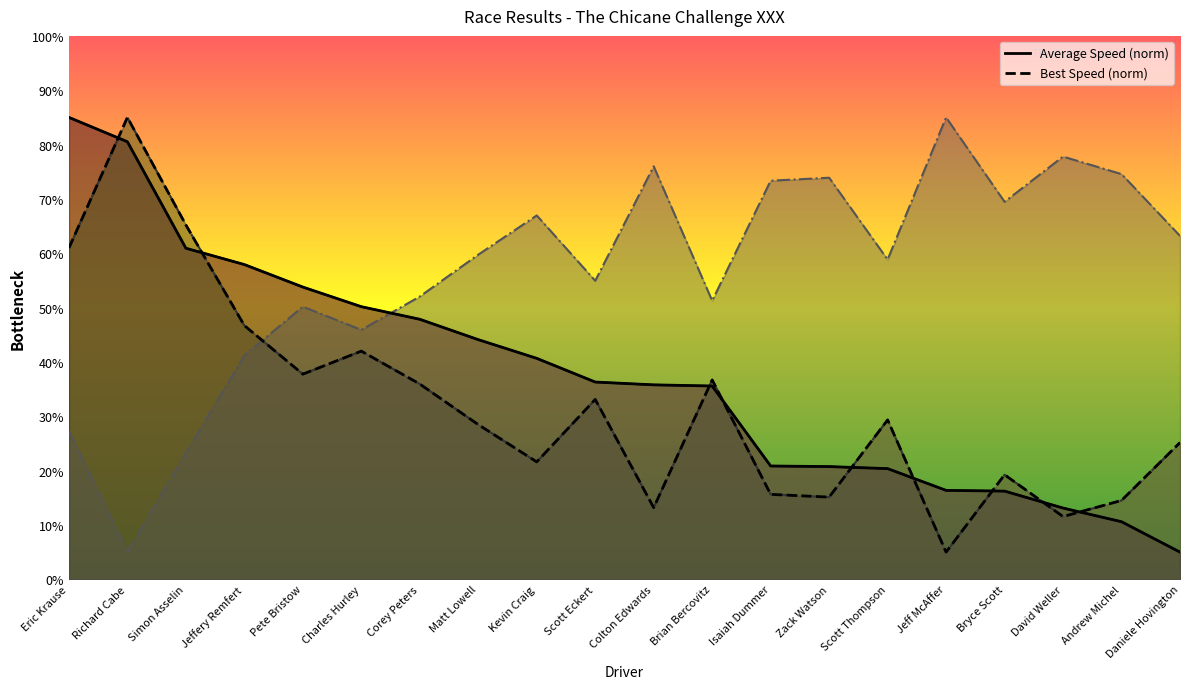

How many lines are shown in the chart?

3